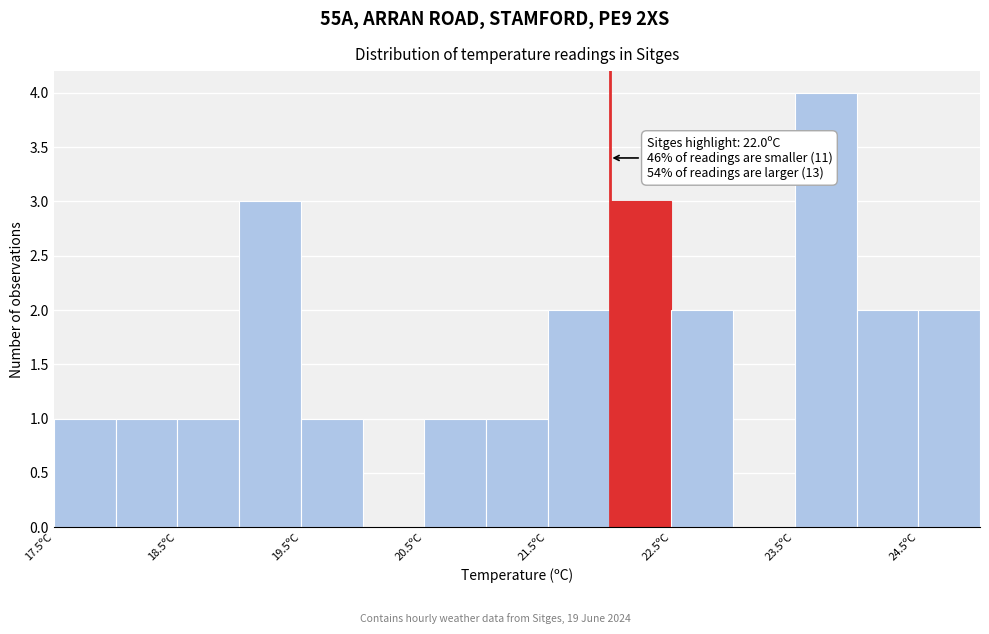

Which range on the x-axis has the tallest bar?

23.5 to 24.0